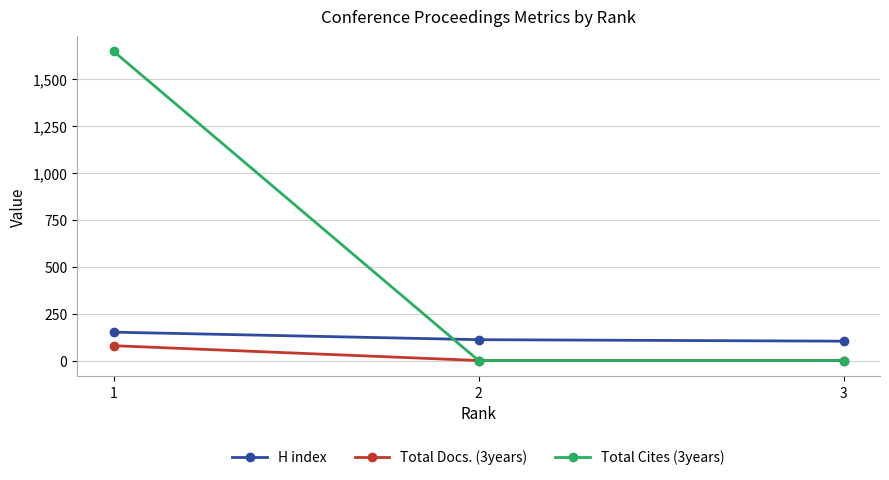

How many data points does each series have?

3